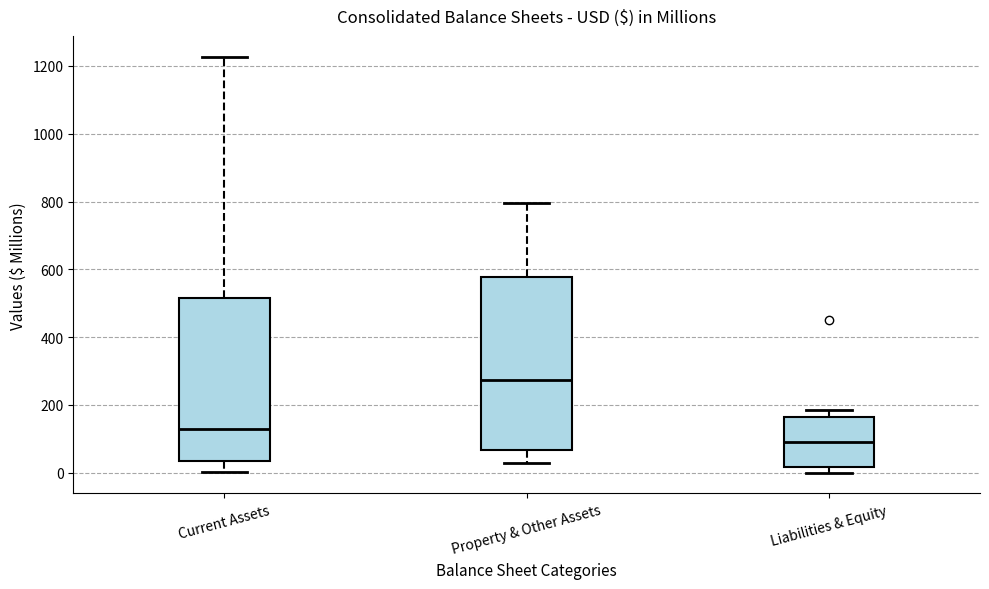

Where does the median line of the box for Liabilities & Equity sit on the y-axis? The values are not printed on the chart, so give them approximately, as read against the axis.

80